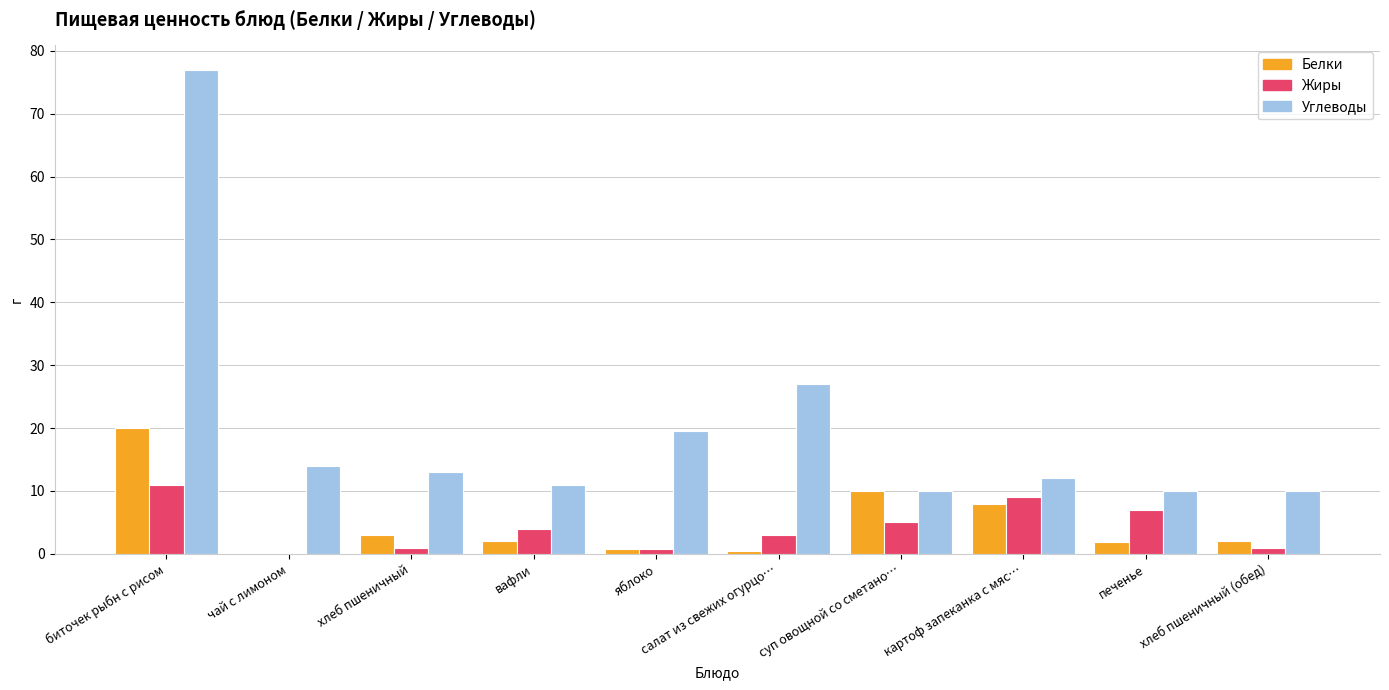

How many distinct data groups are displayed?

3